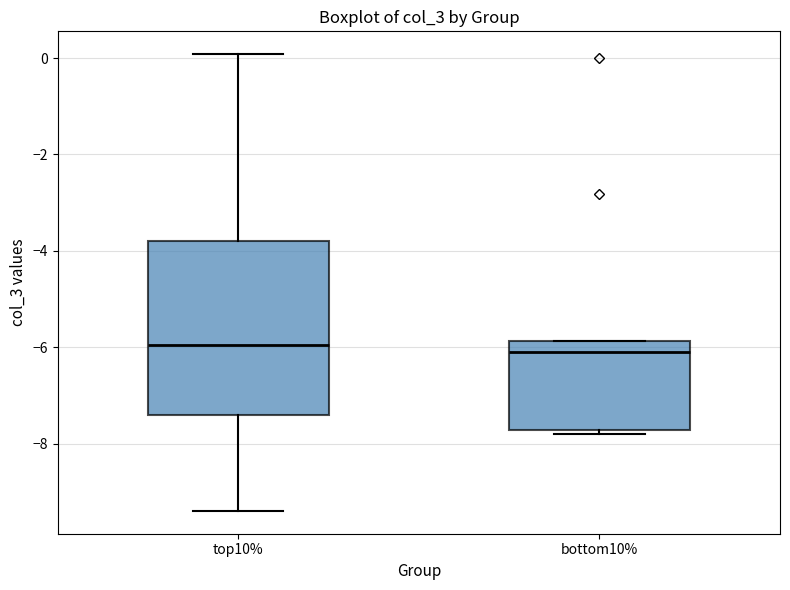

Comparing the boxes themselves (not the whiskers), which one is the tallest?

top10%